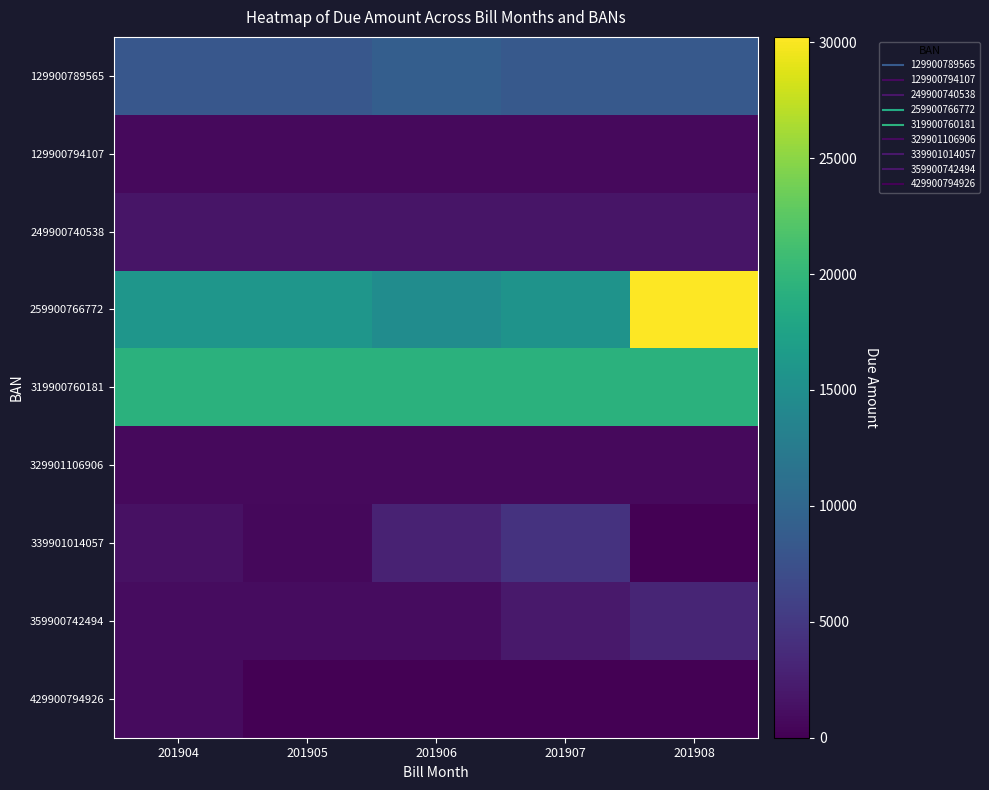

At which category is the sum across all series the highest?

201908